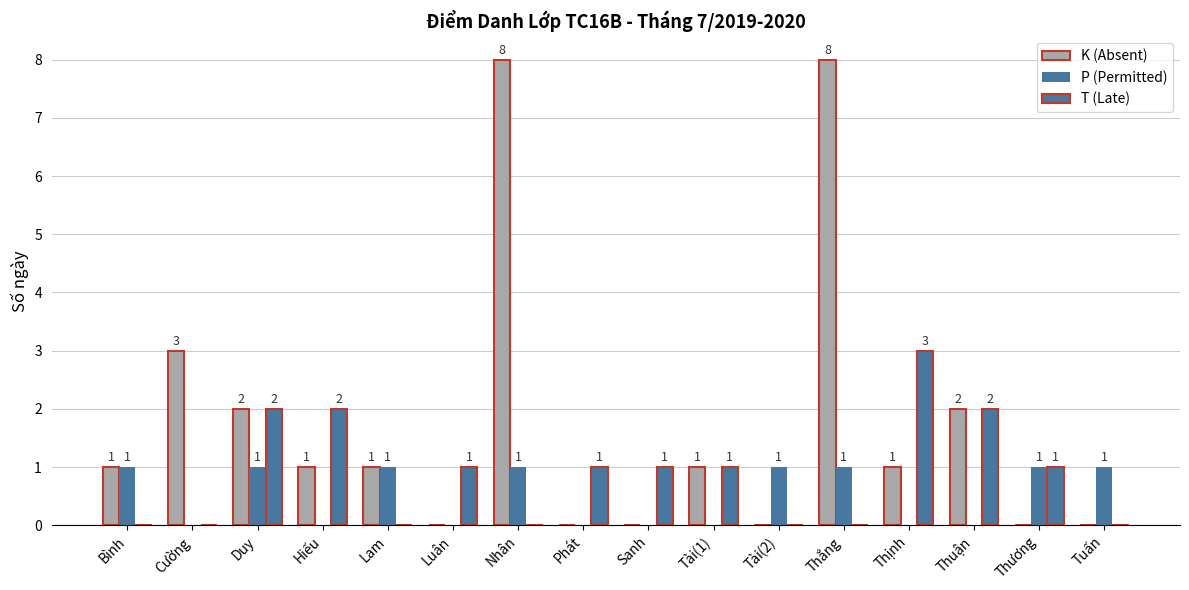

At which category is the sum across all series the highest?

Nhân